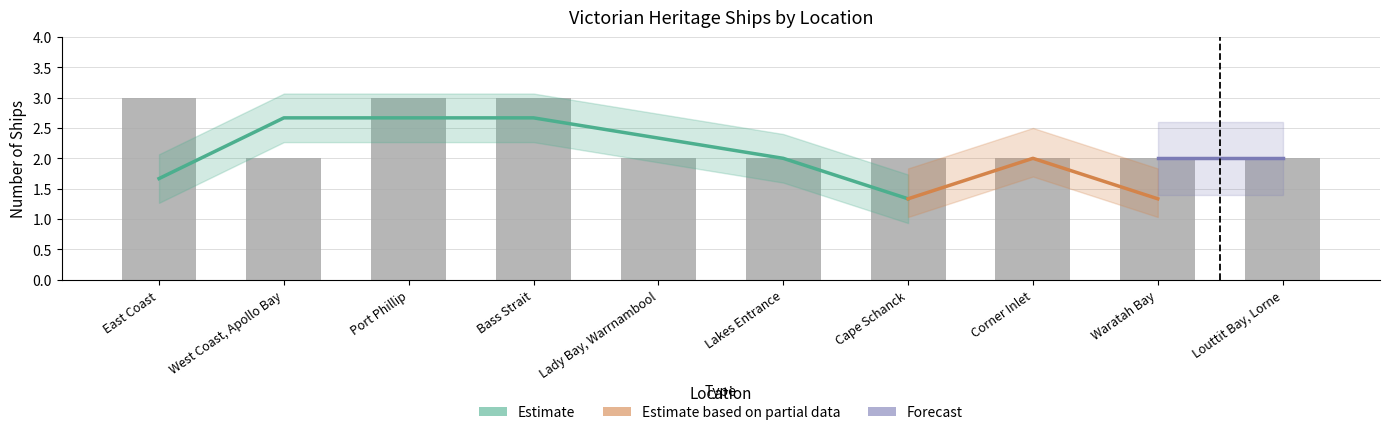

What is the difference between the maximum and minimum values?

1